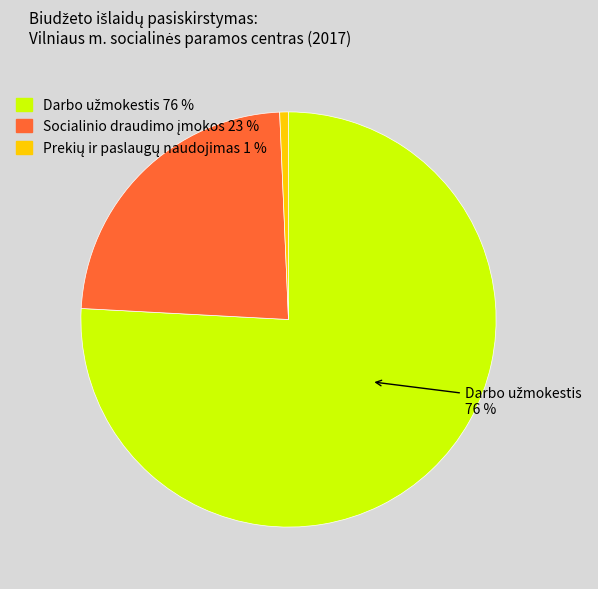

To the nearest percent, what is the difference between the largest and smallest slice percentages?

75%